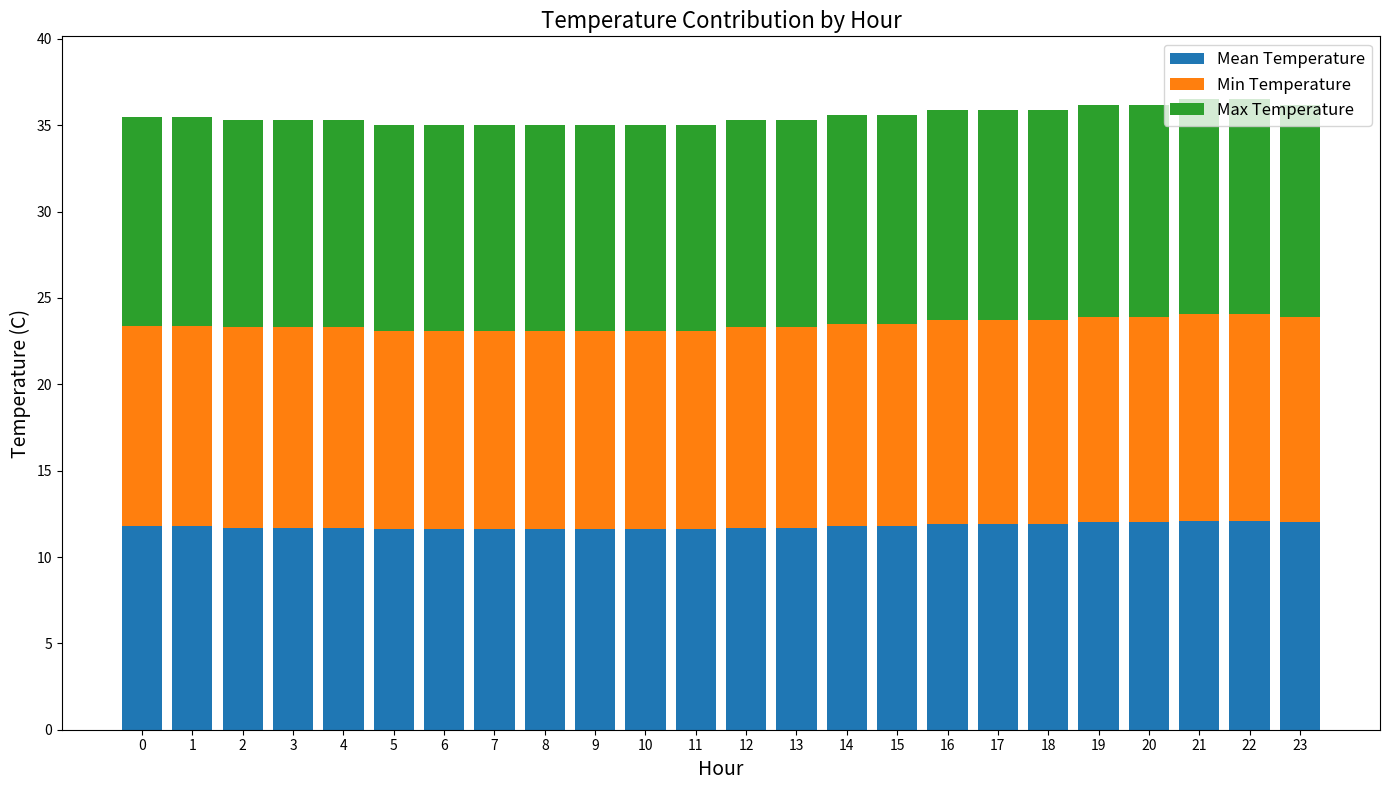

What is the average value of the Mean Temperature series?

11.8